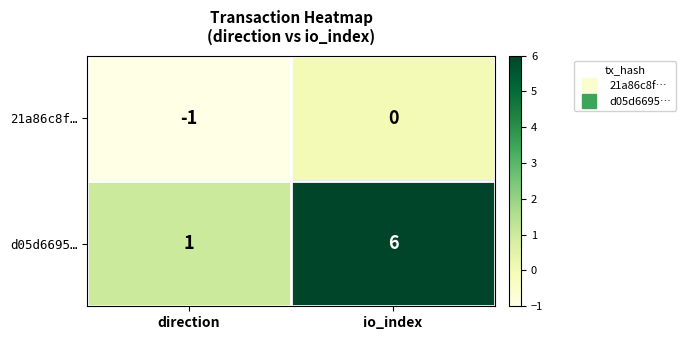

Where is 21a86c8f… nearest to the value 0?

io_index